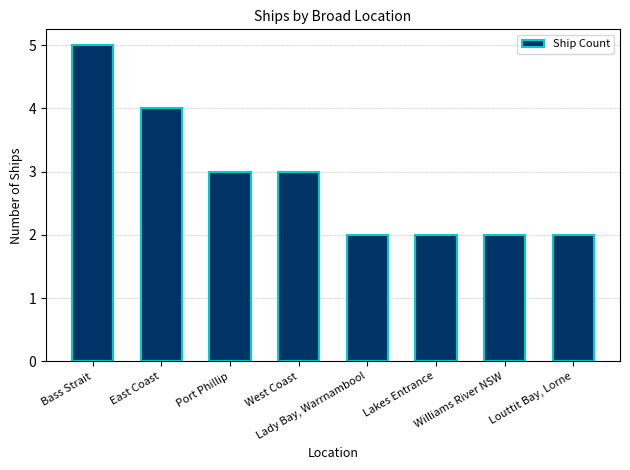

How many values are below 3?

4